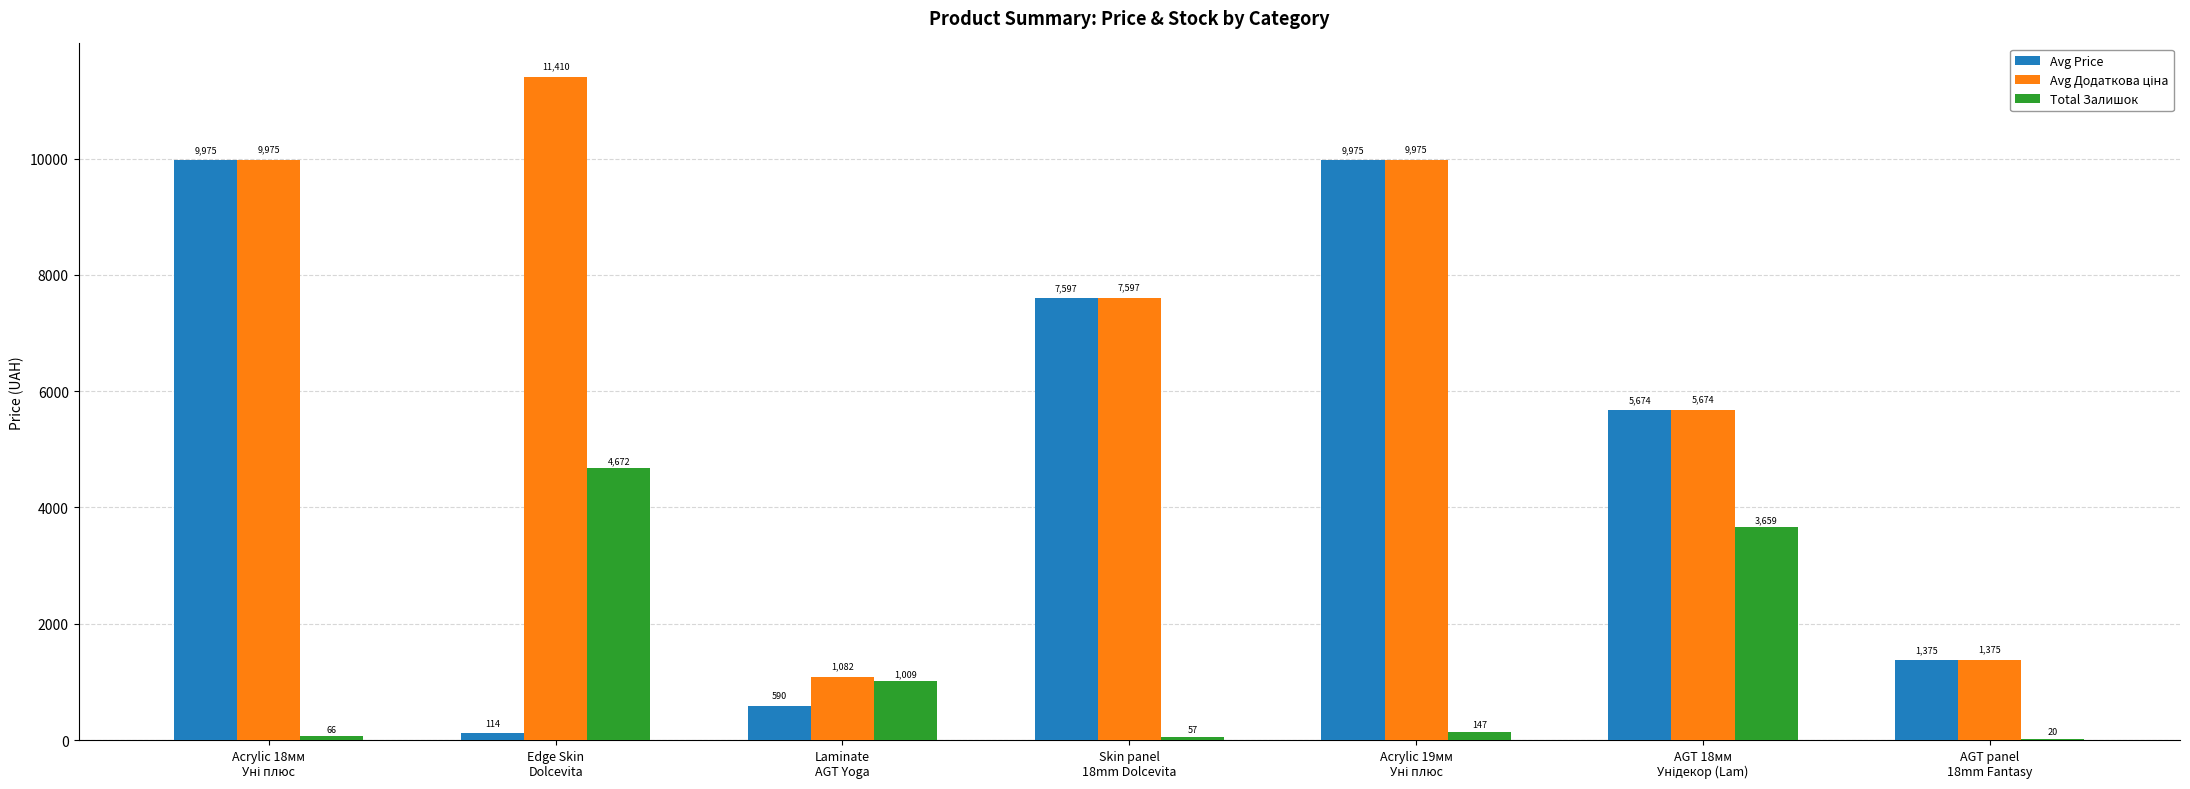

What is the maximum value shown in the chart?

11410.0